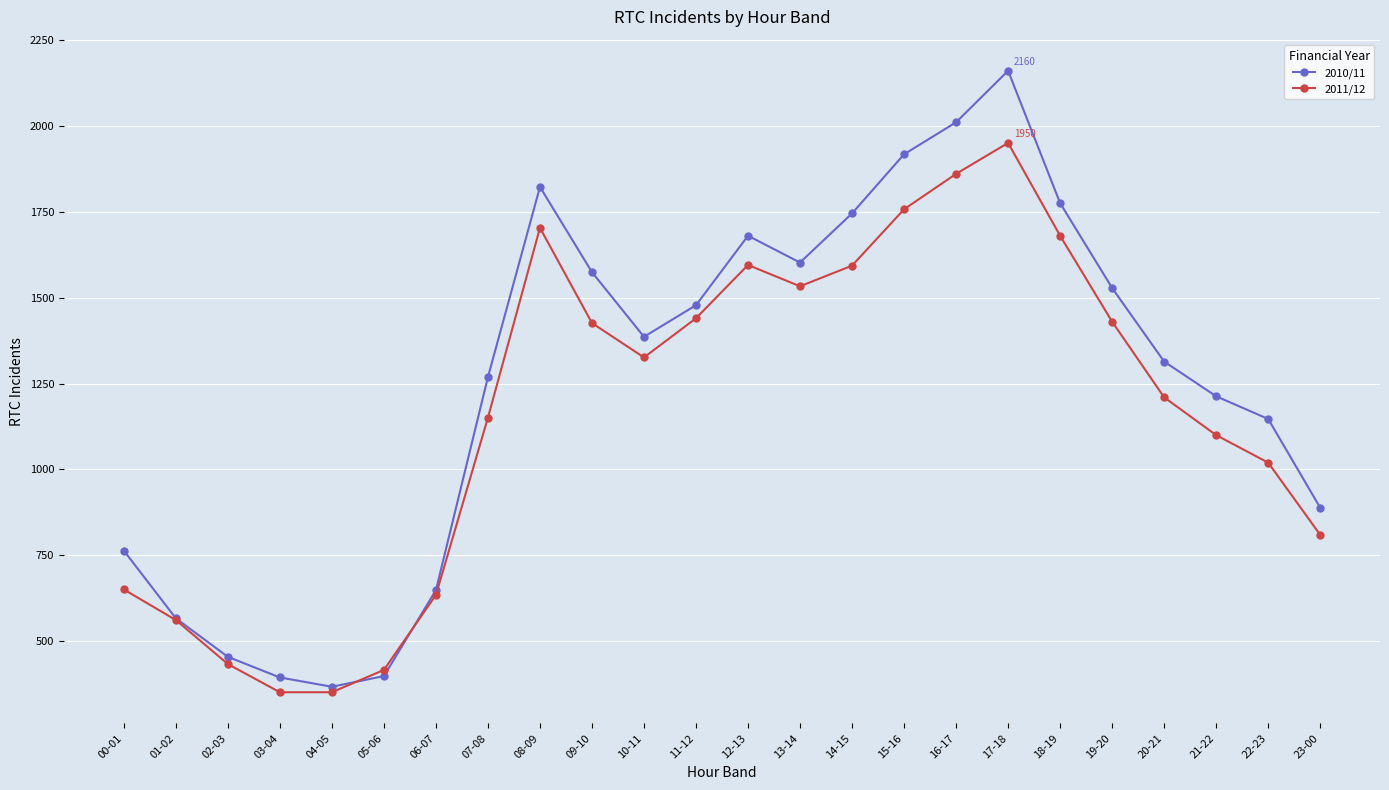

At which category does the chart reach its peak across all series?

17-18